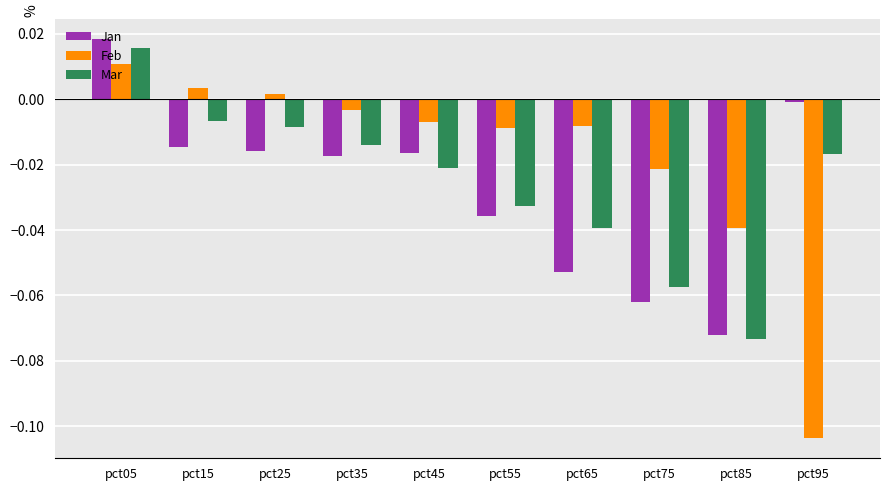

At which label does Jan first exceed 0?

pct05